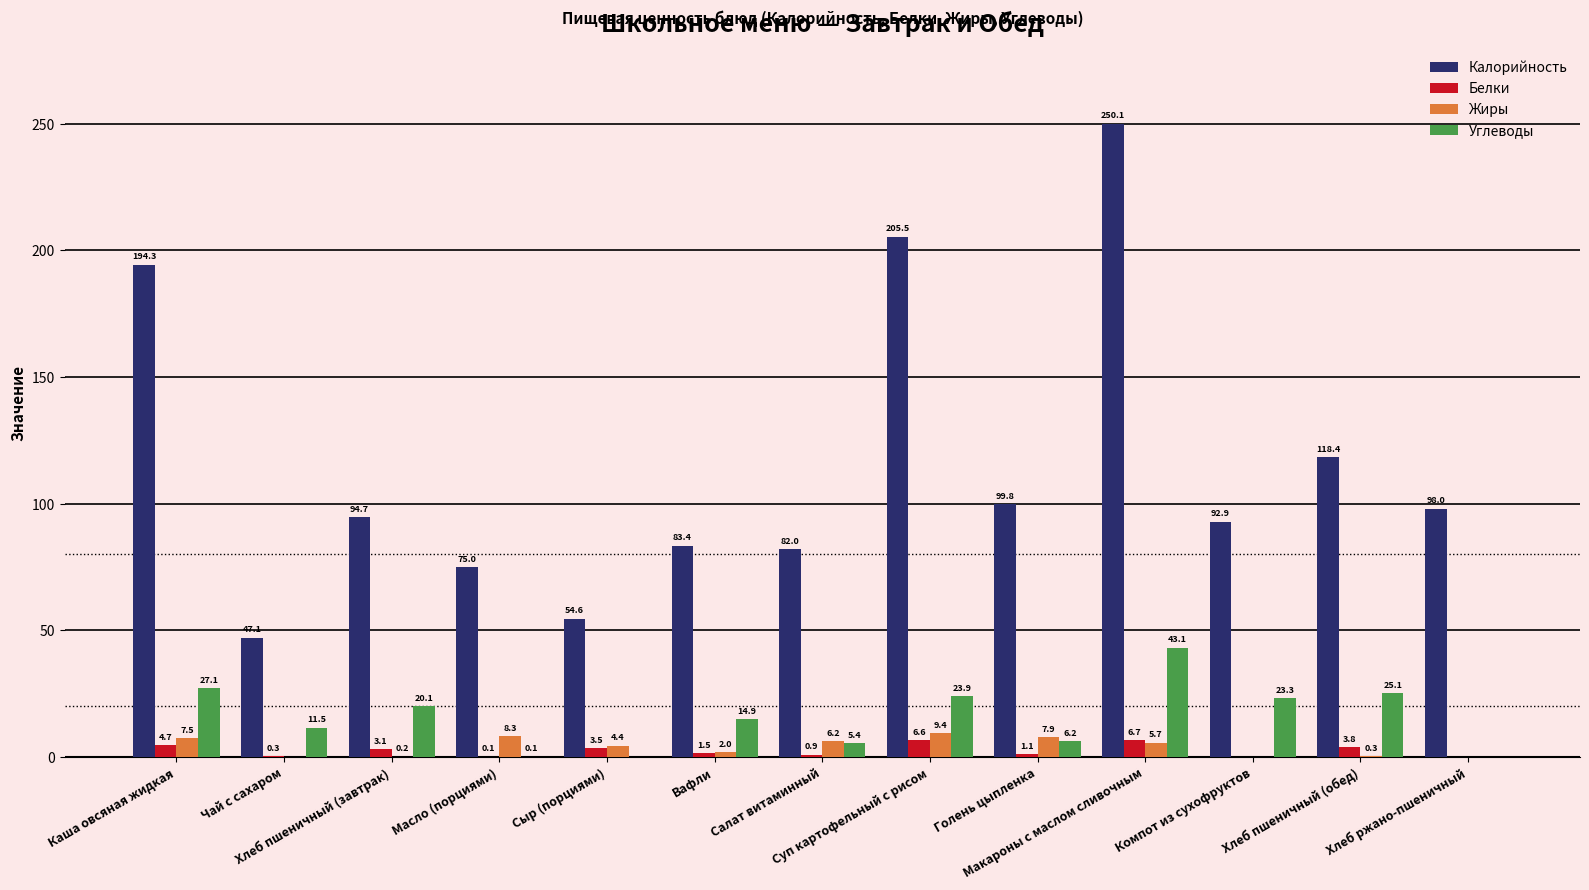

How many data points in Углеводы are above 14?

7